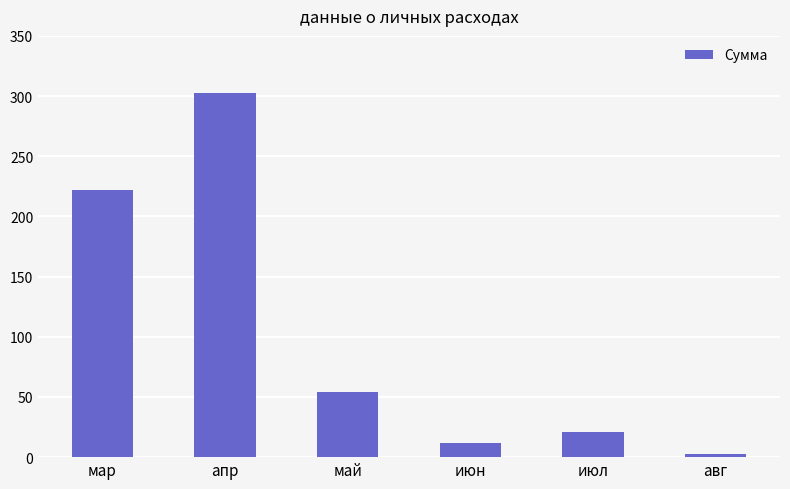

What is the greatest value displayed?

302.8